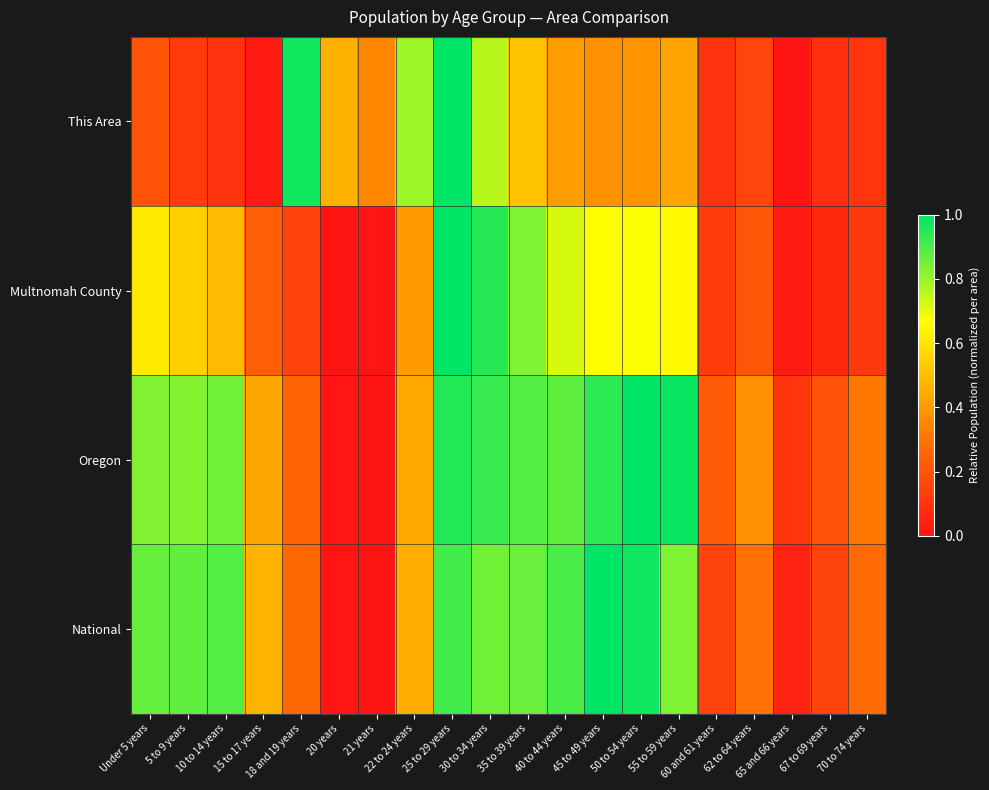

Which category has the lowest value across all series?

65 and 66 years